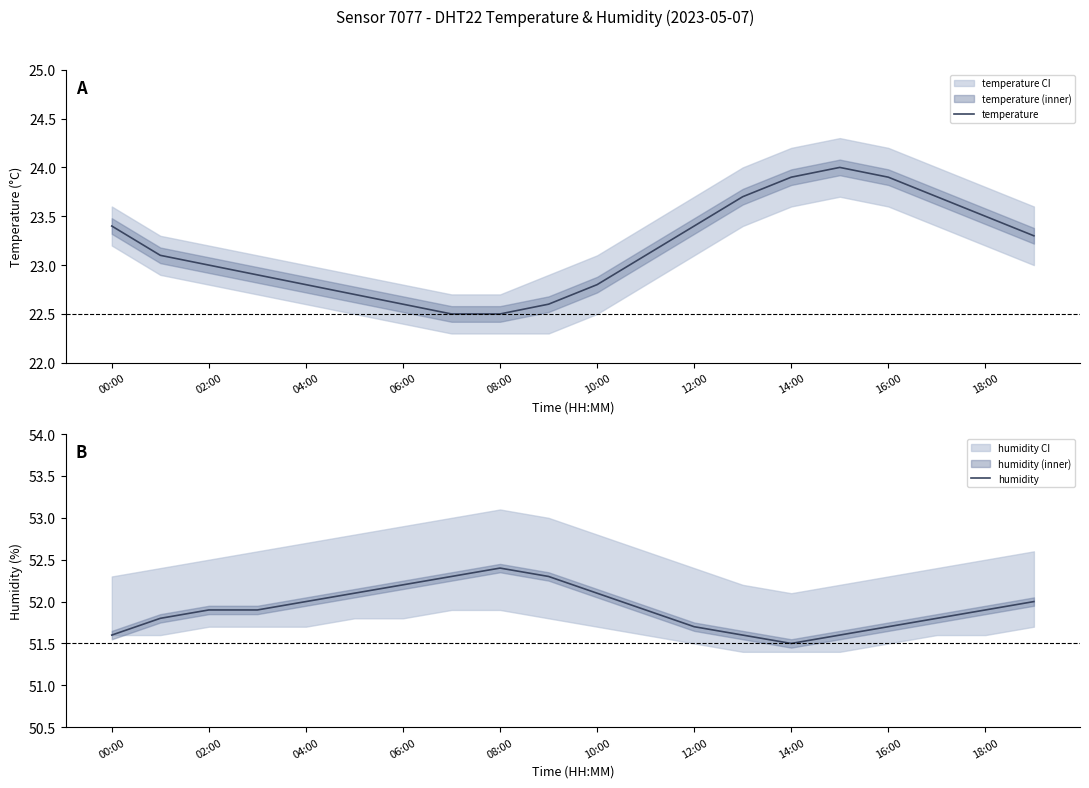

Read the humidity value at 16:00.

51.7